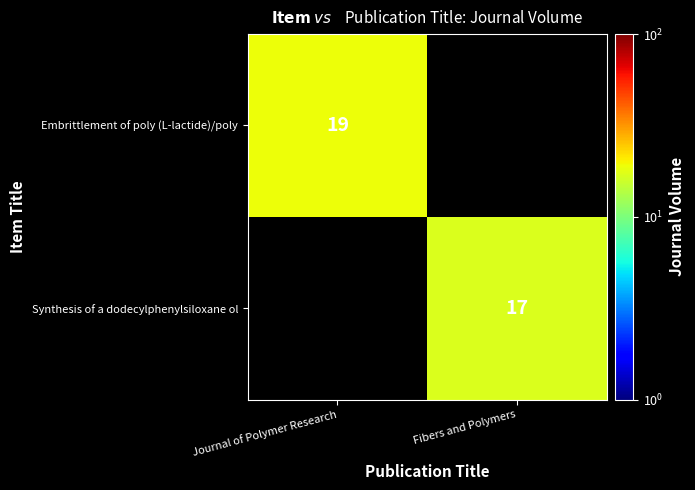

What is the smallest value displayed?

17.0